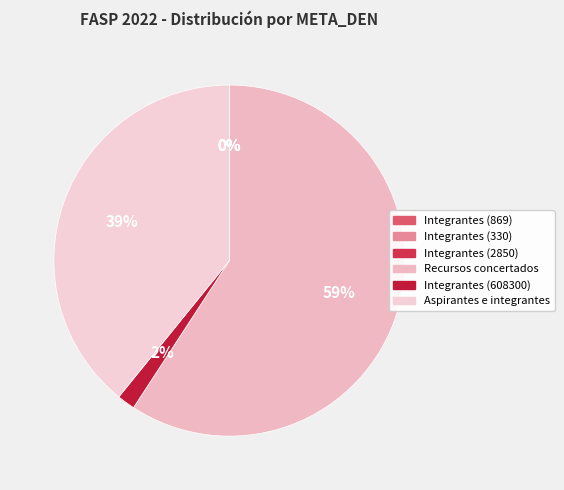

To the nearest percent, what is the average slice percentage?

17%